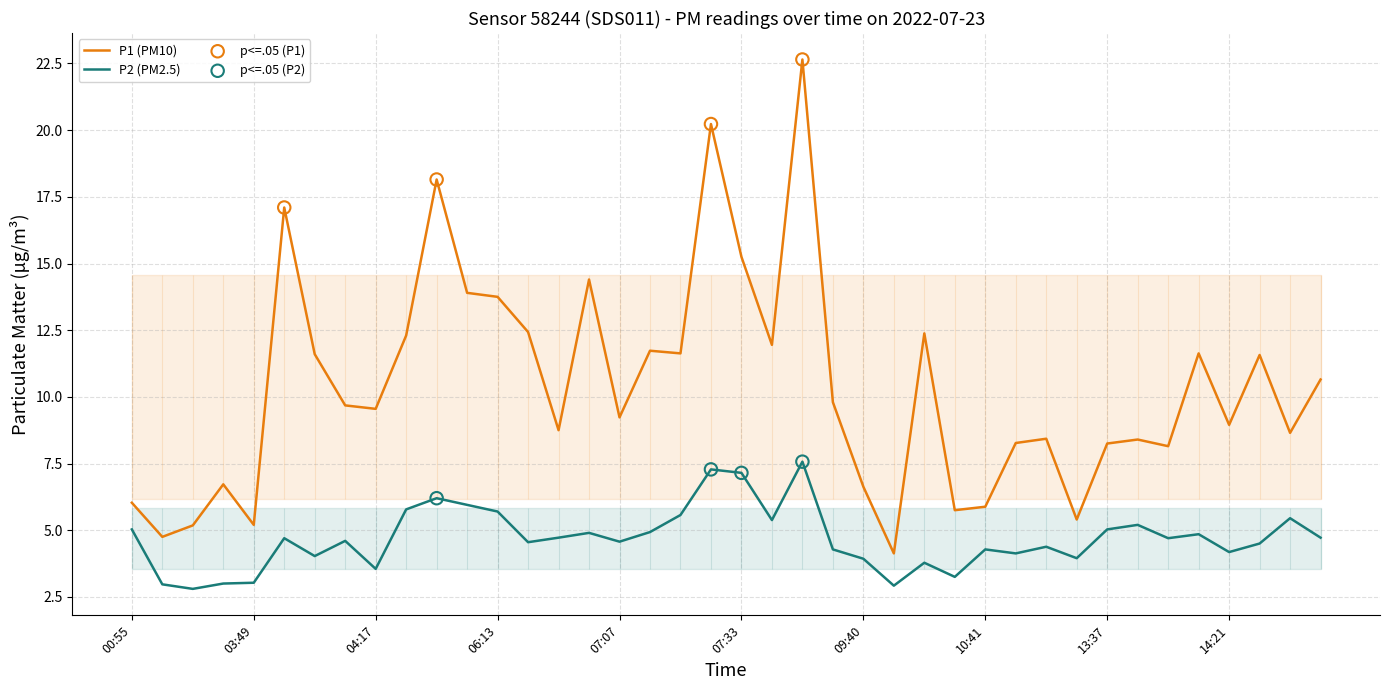

Which series reaches the maximum Y coordinate?

P1